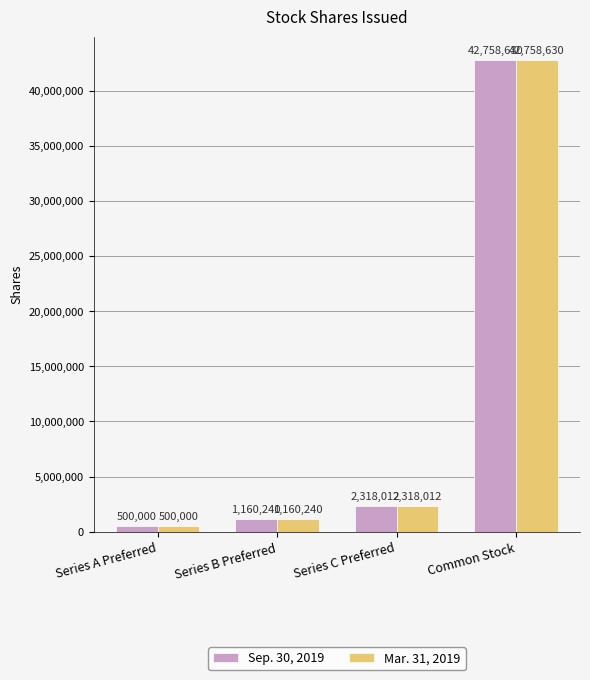

List the labels in order of Sep. 30, 2019 value, smallest first.

Series A Preferred, Series B Preferred, Series C Preferred, Common Stock